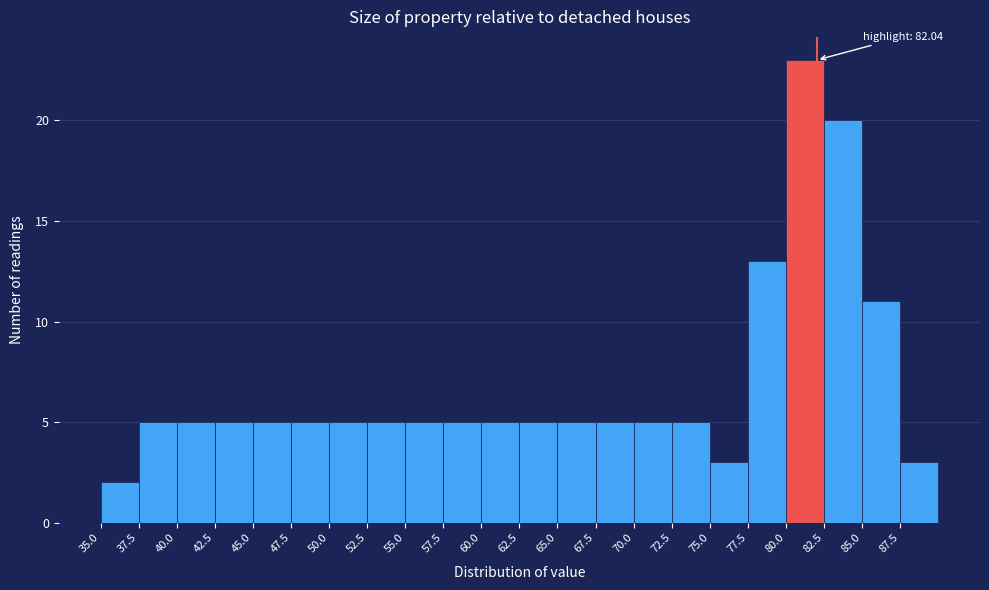

Which range on the x-axis has the tallest bar?

80.0 to 82.5